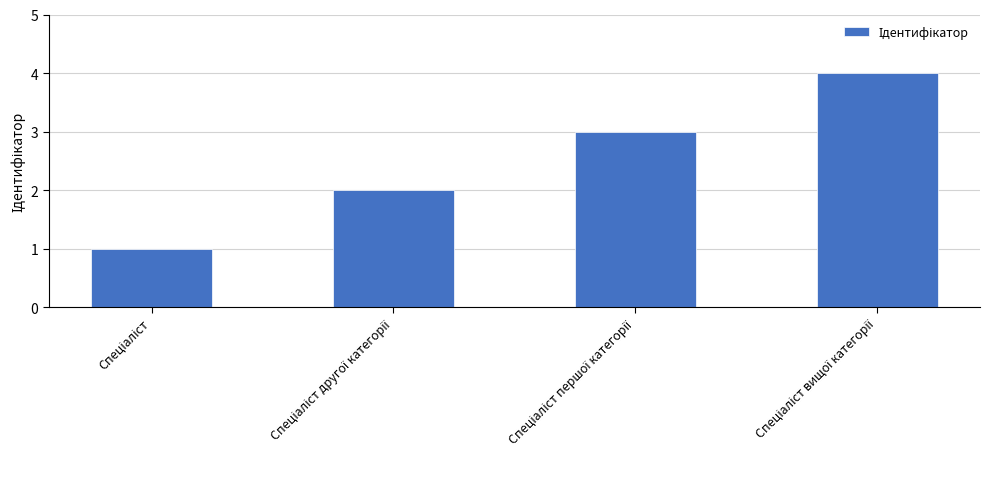

How many values are below 3?

2